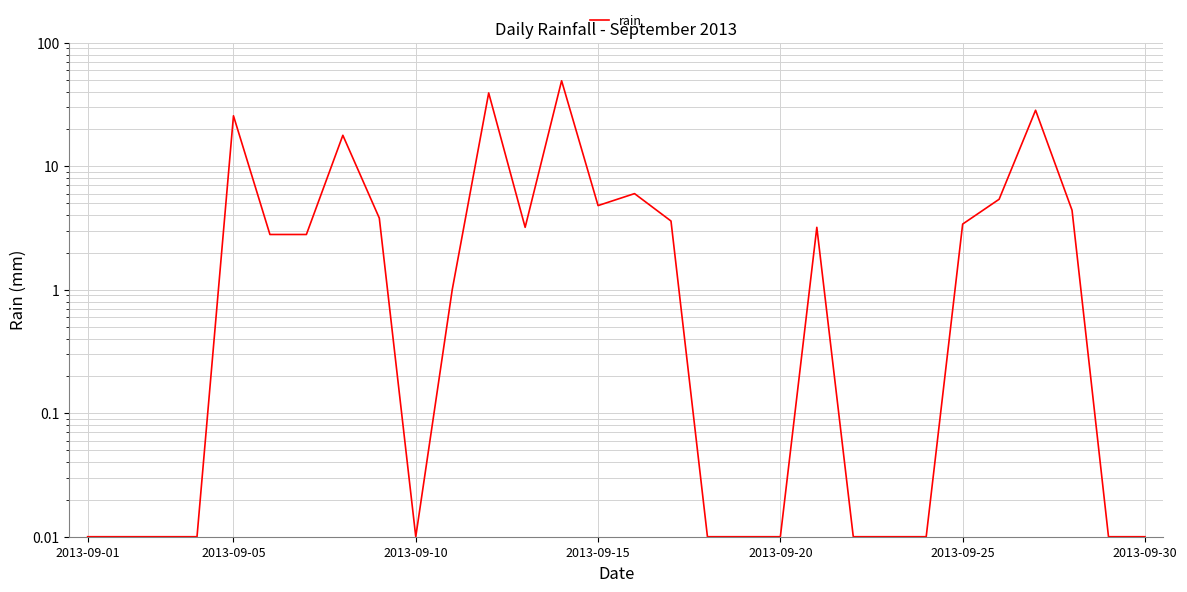

How many categories are shown in the chart?

30